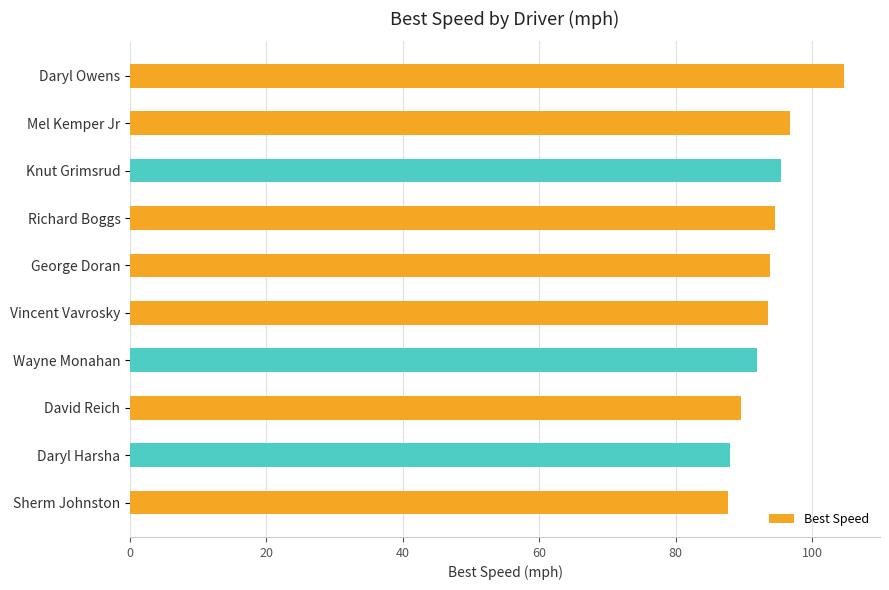

Does the chart contain stacked bars?

No